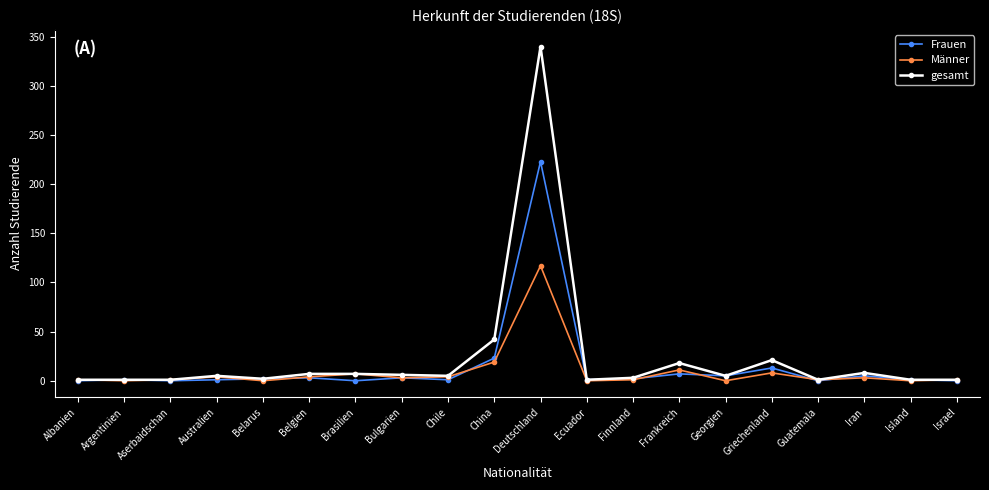

True or false: Männer has more than 1 interior local peaks.

True